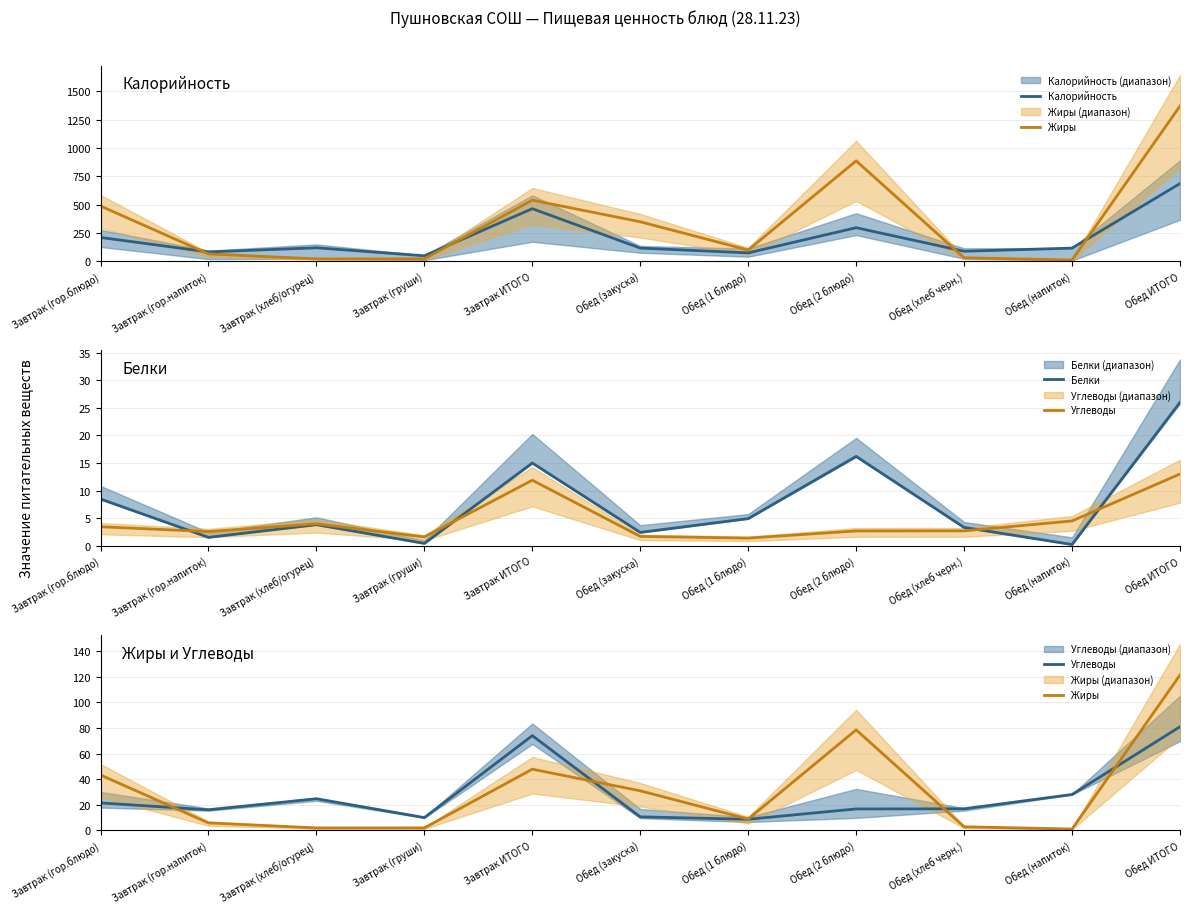

At which category does Углеводы reach its first local peak?

Завтрак (хлеб/огурец)